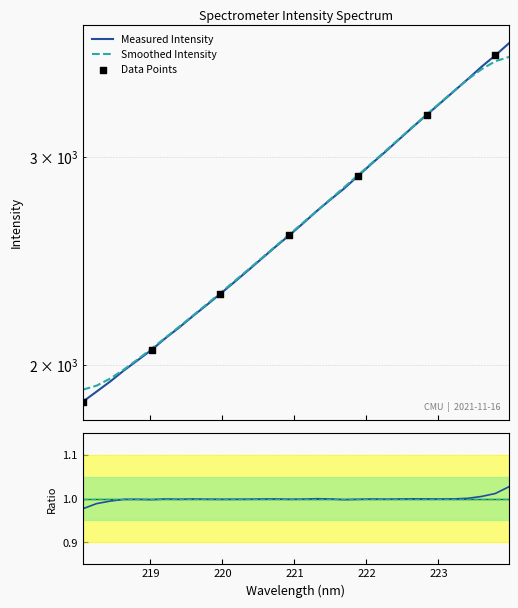

Approximately how many times larger is the value at 218.6332 compared to 221.8812?

0.7